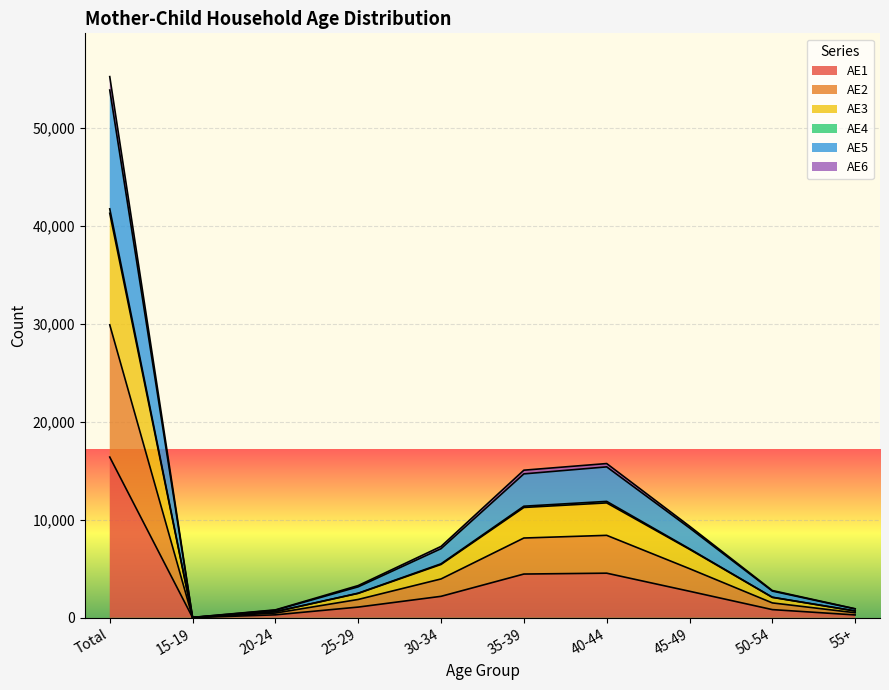

At which category is the sum across all series the highest?

Total